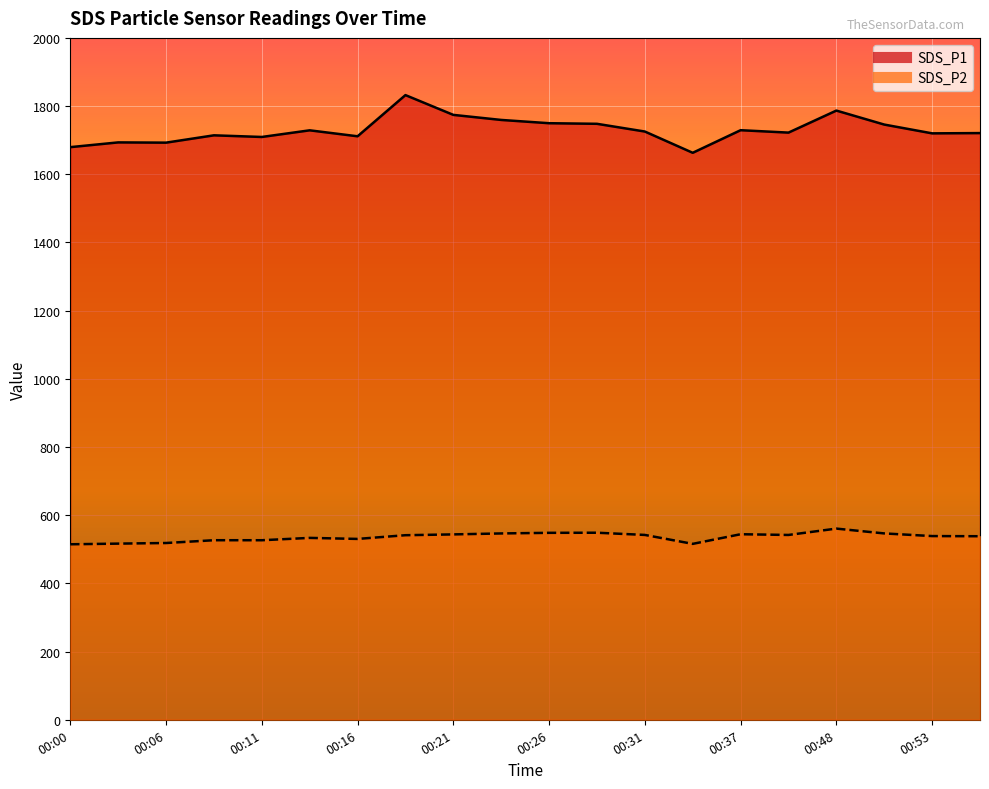

What is the approximate value of SDS_P1 at 00:56?

1720.8